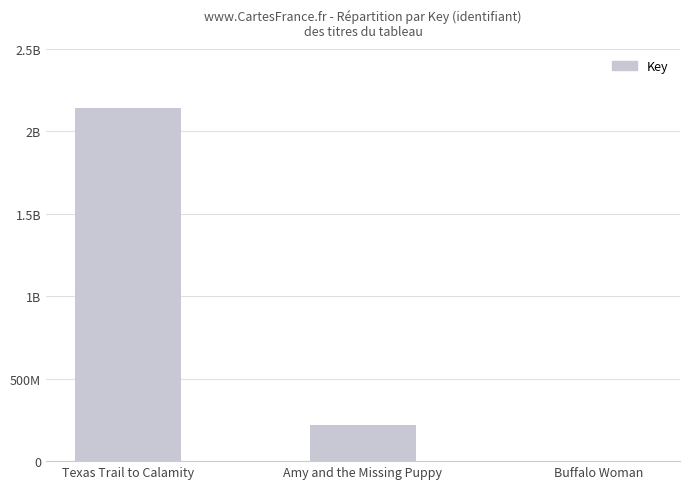

At which category does the chart reach its peak across all series?

Texas Trail to Calamity